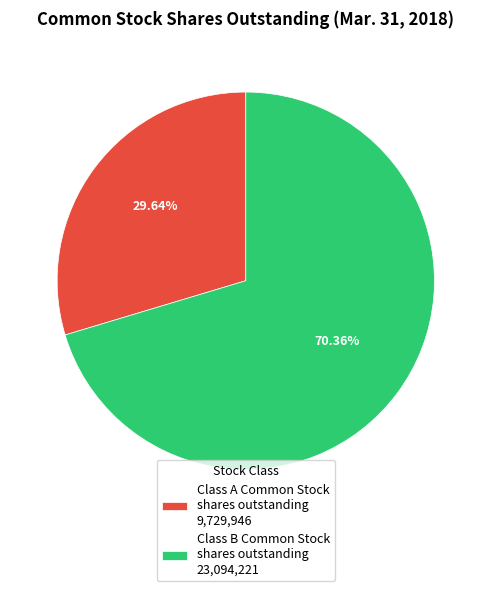

Approximately how many times larger is the value at Class A Common Stock shares outstanding compared to Class B Common Stock shares outstanding?

0.4